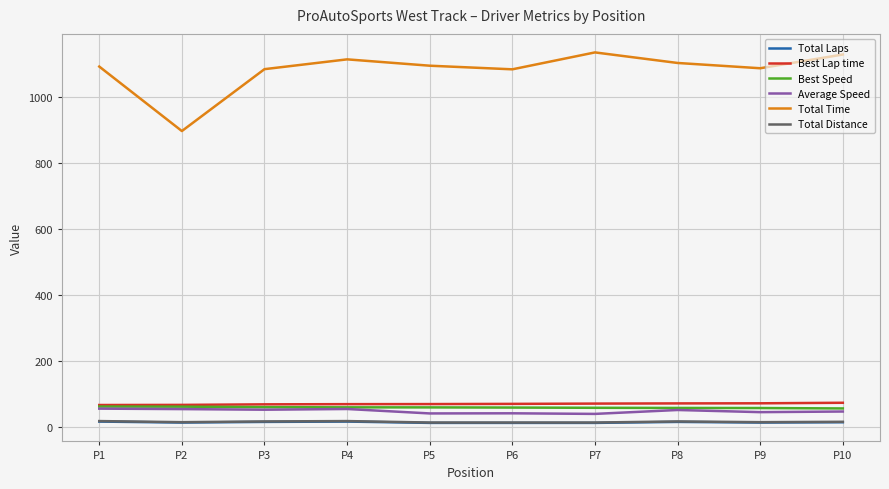

At which label does Total Laps first exceed 13?

P1